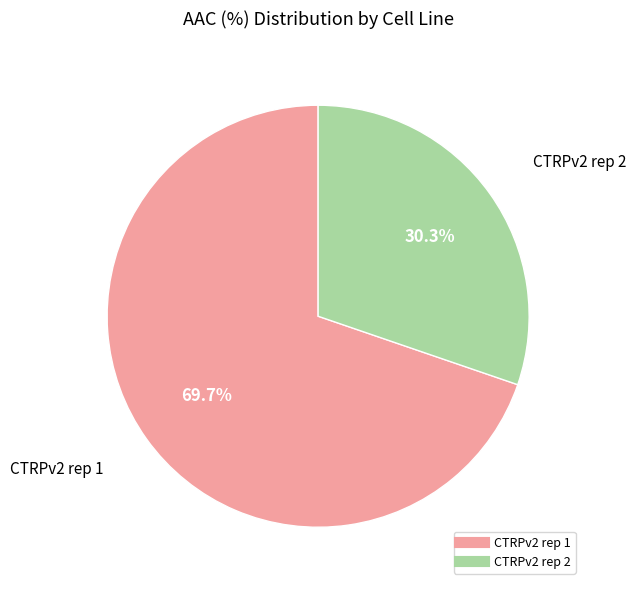

Combined, what portion of the pie is CTRPv2 rep 1 and CTRPv2 rep 2?

100.0%